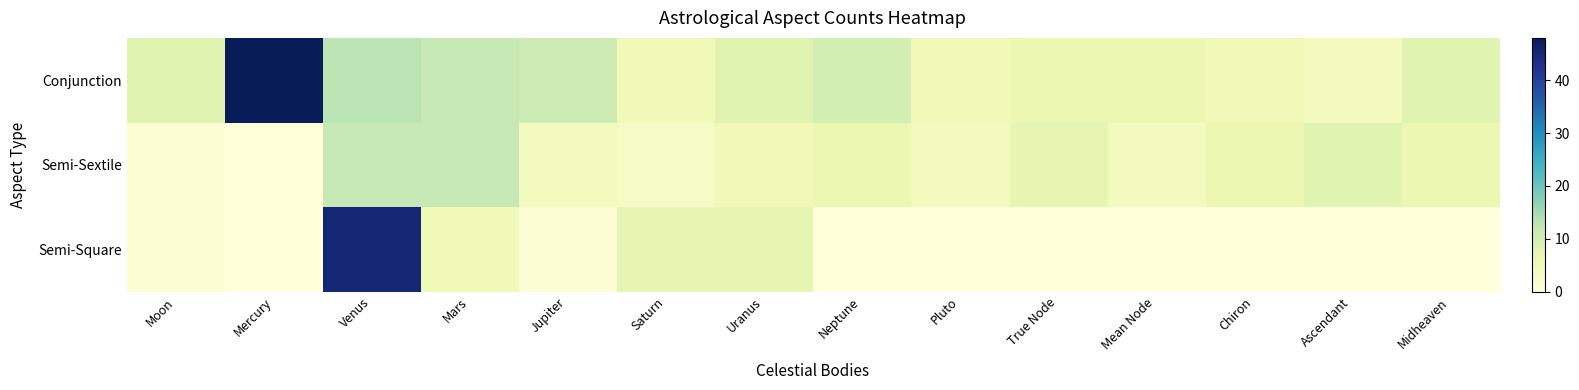

Reading right to left, extract all data points from this chart.

Conjunction: Midheaven=8	Ascendant=4	Chiron=5	Mean Node=6	True Node=6	Pluto=5	Neptune=10	Uranus=8	Saturn=5	Jupiter=11	Mars=12	Venus=13	Mercury=48	Moon=8
Semi-Sextile: Midheaven=6	Ascendant=8	Chiron=6	Mean Node=4	True Node=7	Pluto=4	Neptune=6	Uranus=5	Saturn=3	Jupiter=4	Mars=12	Venus=12	Mercury=0	Moon=1
Semi-Square: Midheaven=0	Ascendant=0	Chiron=0	Mean Node=0	True Node=0	Pluto=0	Neptune=0	Uranus=7	Saturn=7	Jupiter=1	Mars=5	Venus=45	Mercury=0	Moon=1